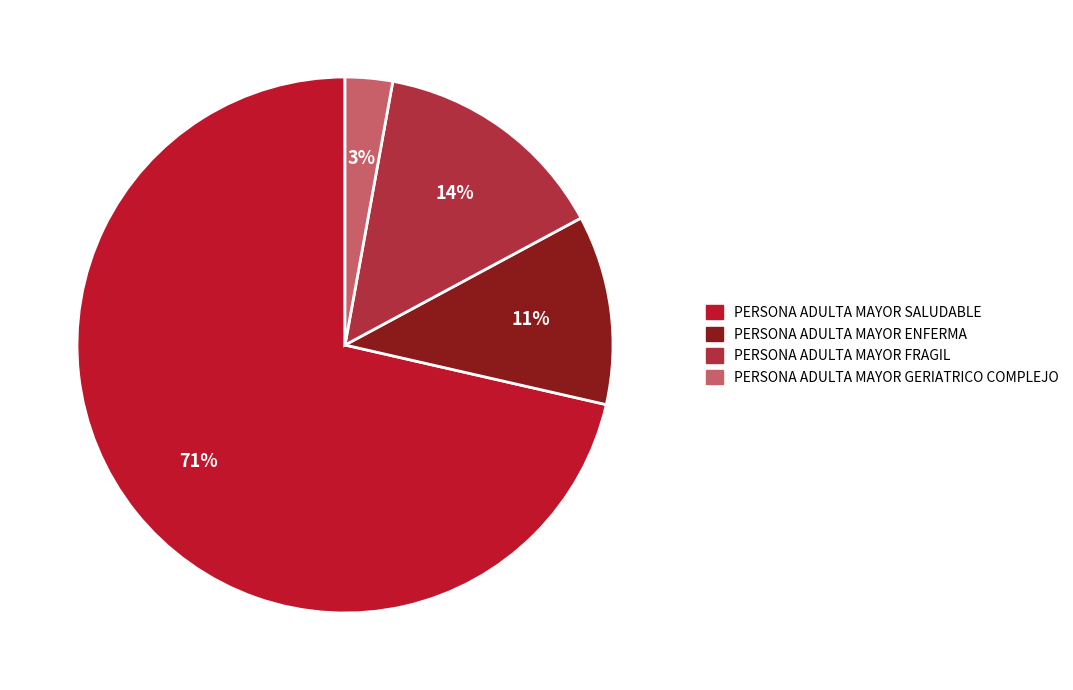

True or false: PERSONA ADULTA MAYOR GERIATRICO COMPLEJO accounts for 11% of the total.

False